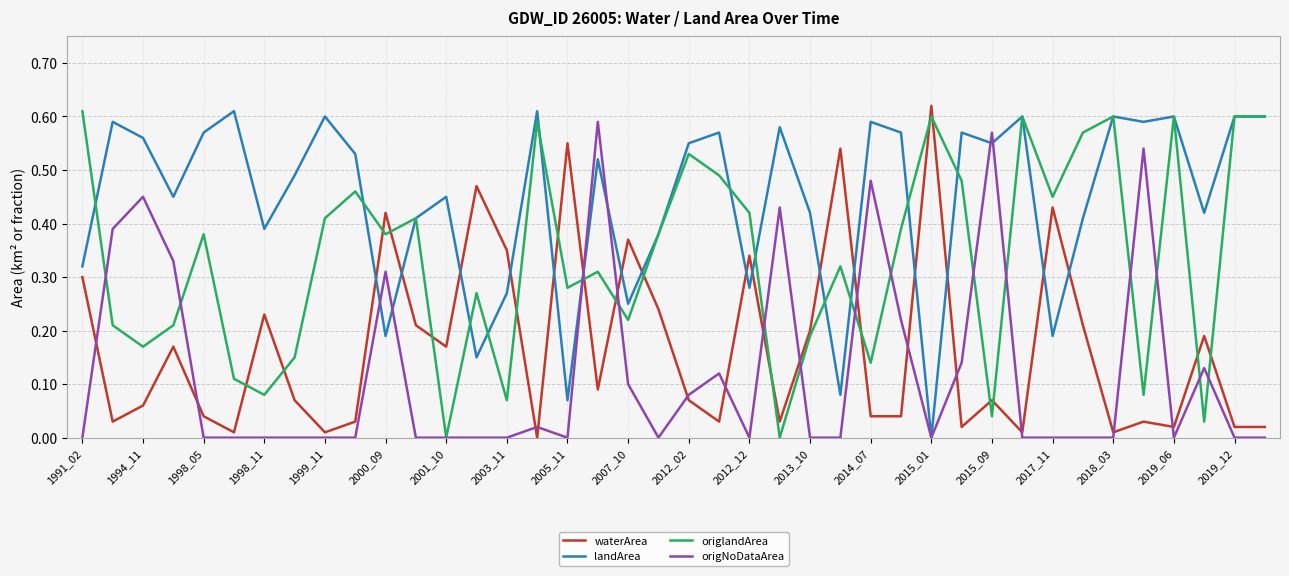

What are all the series names shown in the legend?

waterArea, landArea, origlandArea, origNoDataArea